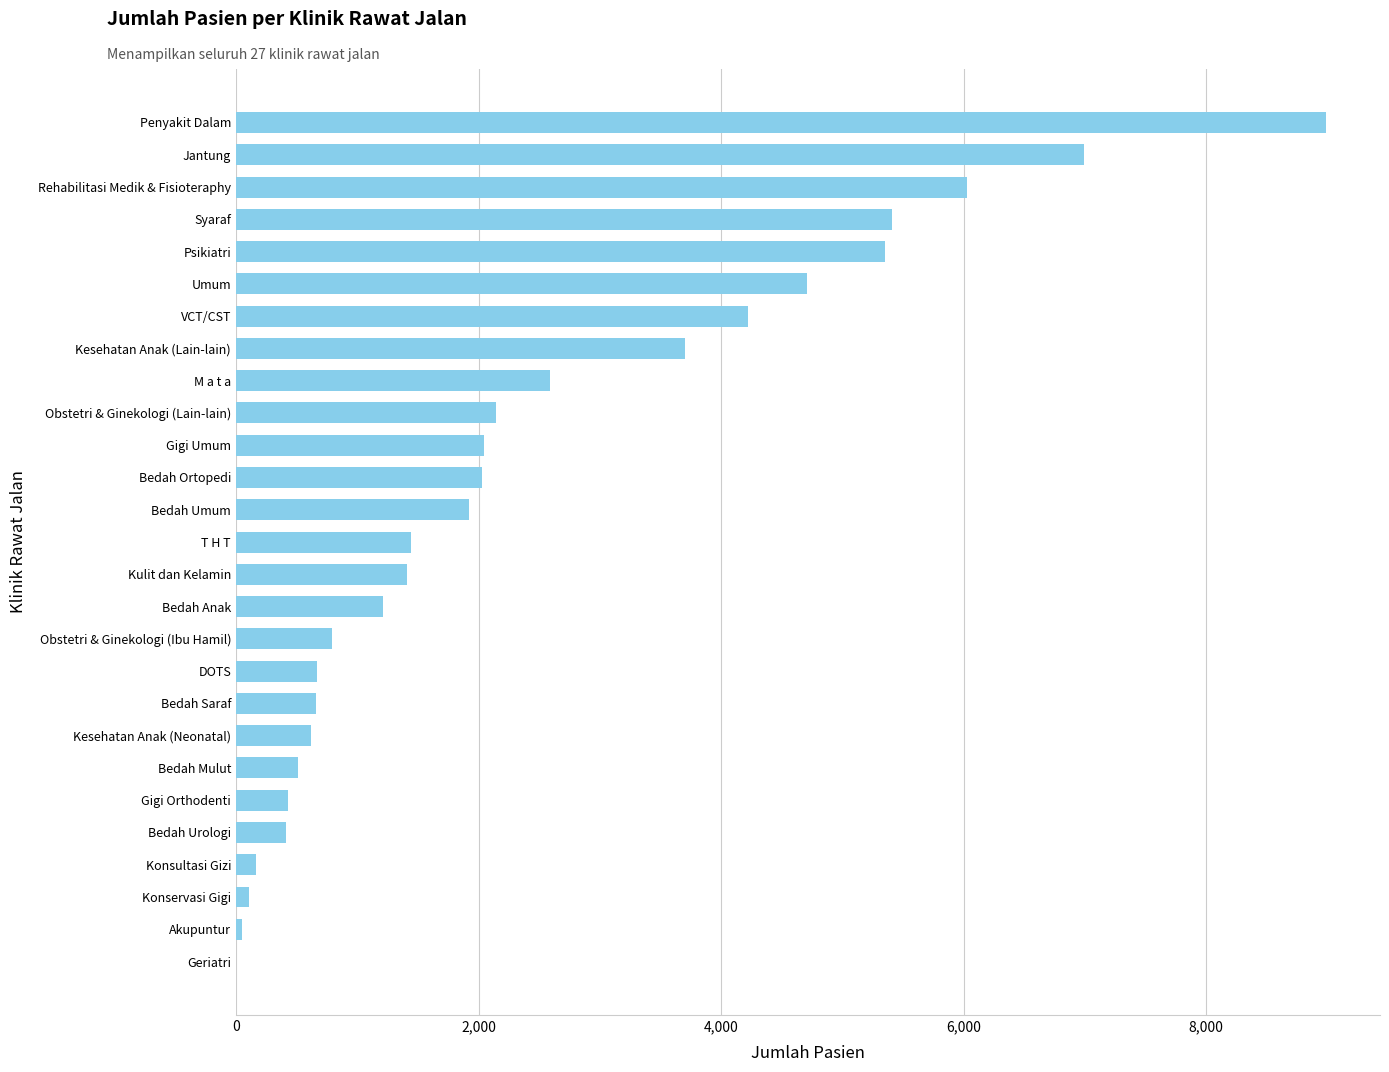

What is the sum of all values?

64630